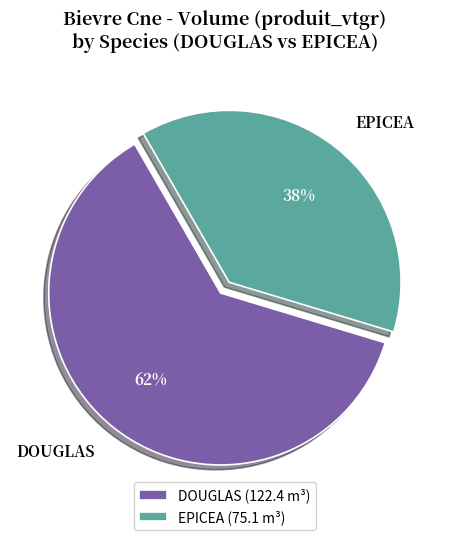

Approximately how many times larger is the value at EPICEA compared to DOUGLAS?

0.6